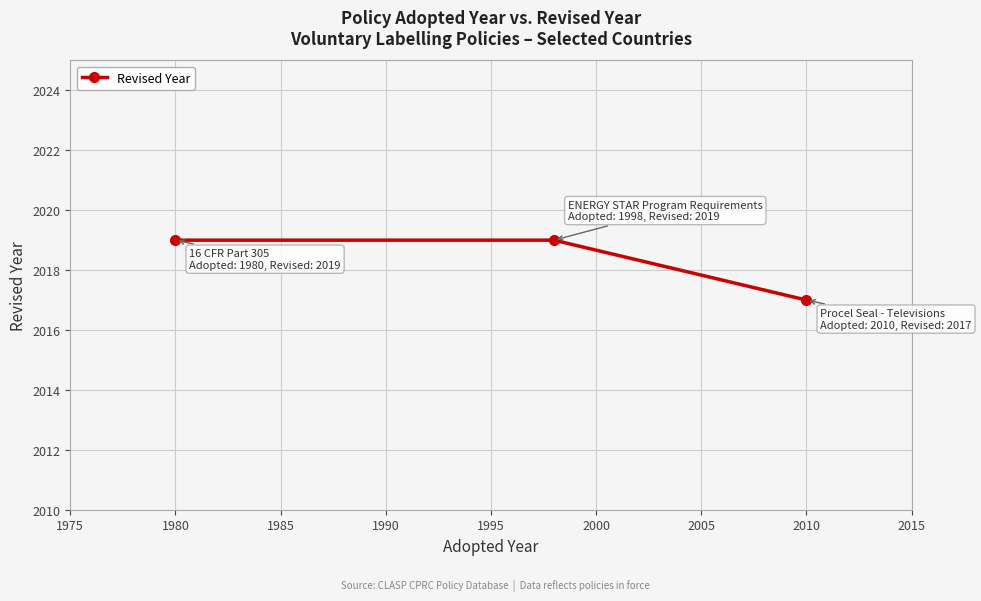

What is the average value?

2018